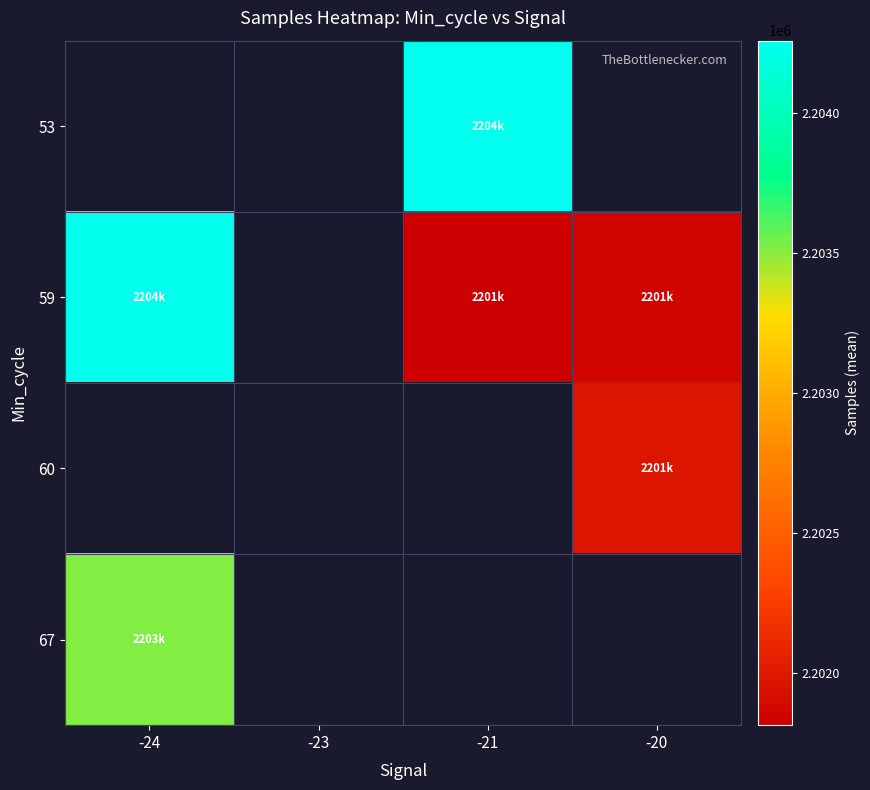

At which label does 59 reach its minimum?

-21